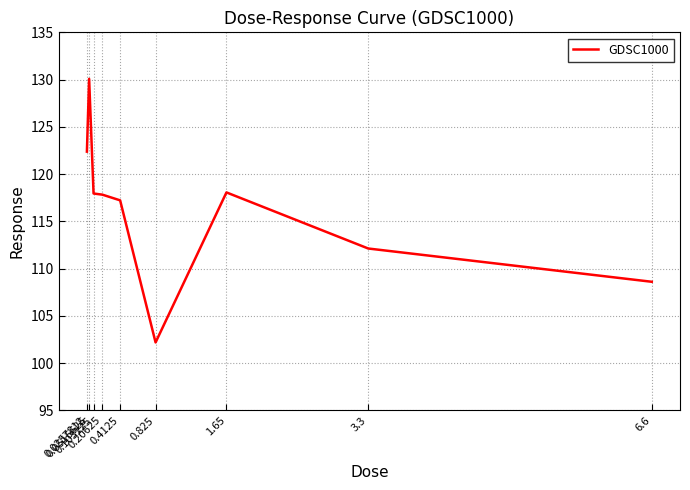

What is the difference between the maximum and minimum values?

27.9